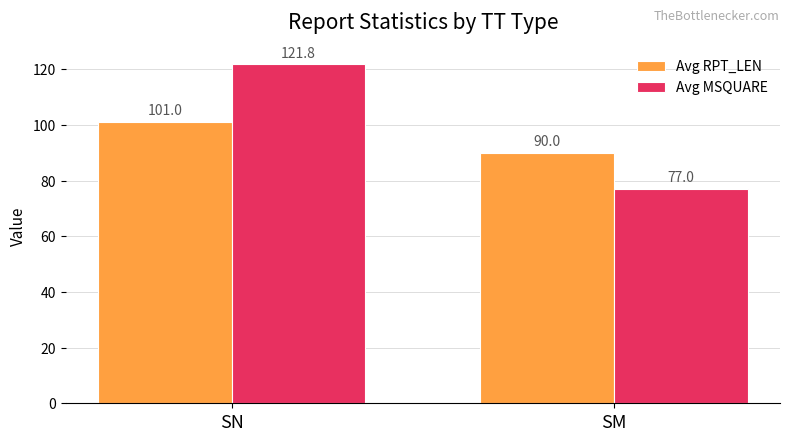

How many Avg RPT_LEN values are between 90 and 101?

2